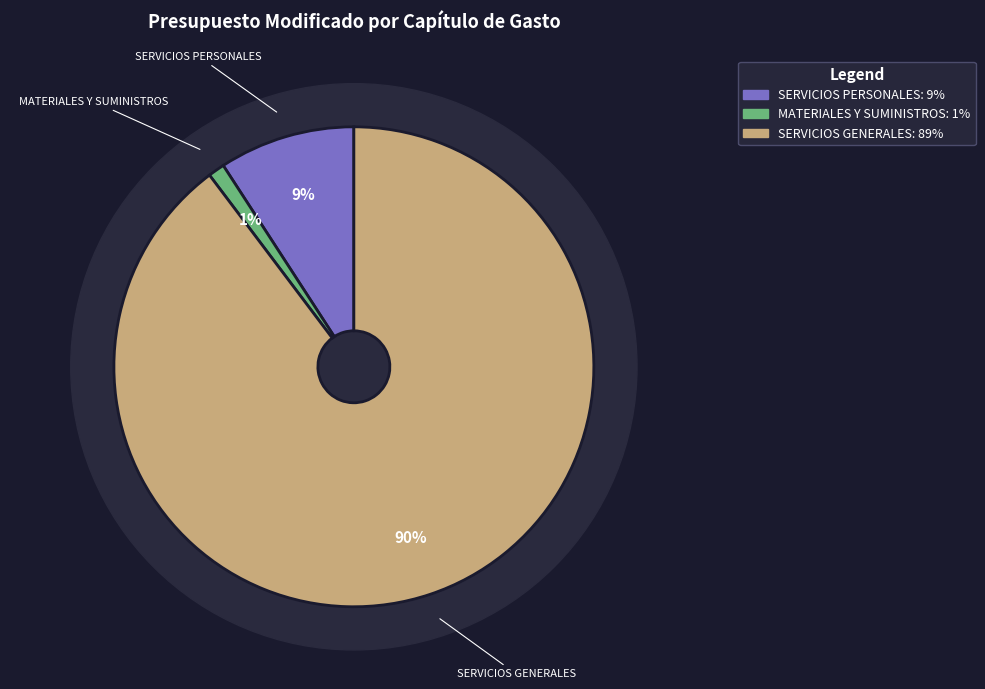

To the nearest percent, what portion does MATERIALES Y SUMINISTROS represent?

1%